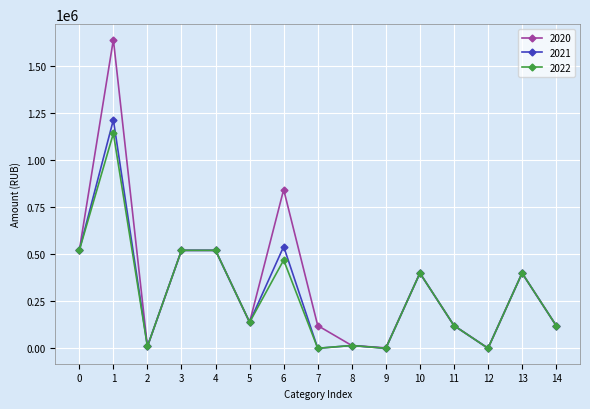

What is the average value of the 2020 series?

358417.9